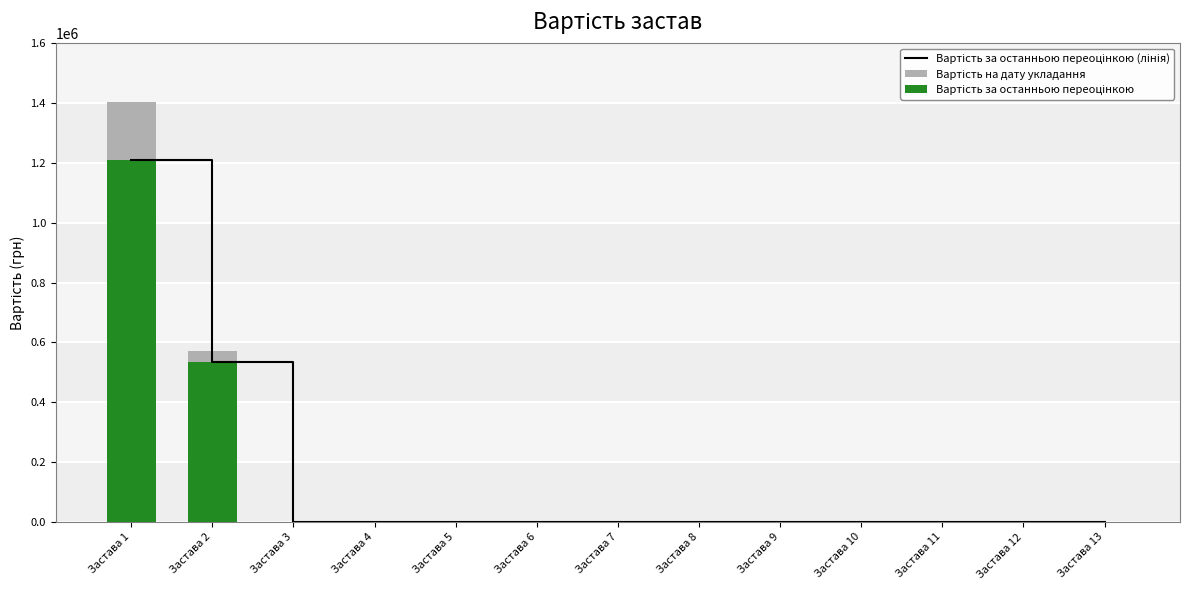

How many data points in Вартість на дату укладання are above 0?

2